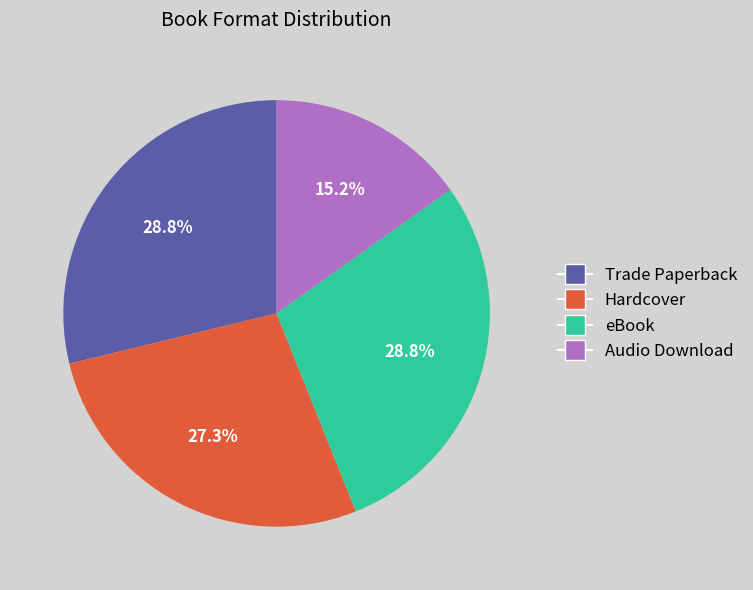

To the nearest percent, what is the difference between the largest and smallest slice percentages?

14%